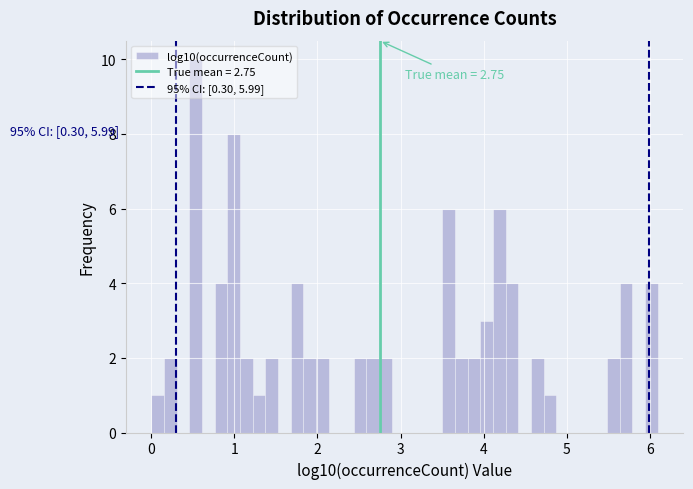

Read against the x-axis, roughly where is the centre of the tallest bar?

0.5